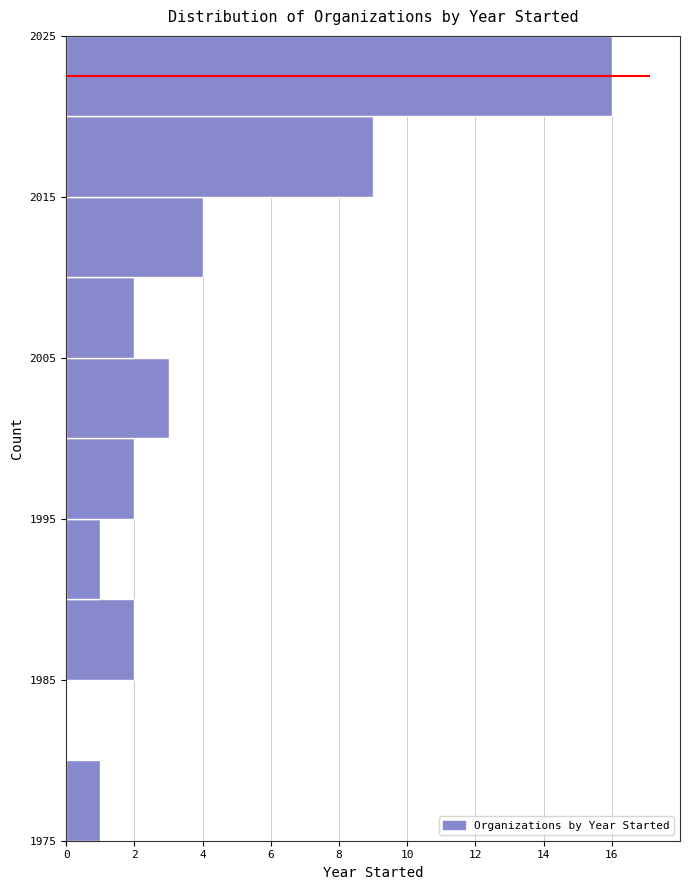

Reading bottom to top, transcribe this chart: for each bar, give the range it covers on the y-axis and its length. The values are not printed on the chart, so give them approximately, as read against the axis.

1975 to 1980: 1
1980 to 1985: 0
1985 to 1990: 2
1990 to 1995: 1
1995 to 2000: 2
2000 to 2005: 3
2005 to 2010: 2
2010 to 2015: 4
2015 to 2020: 9
2020 to 2025: 16